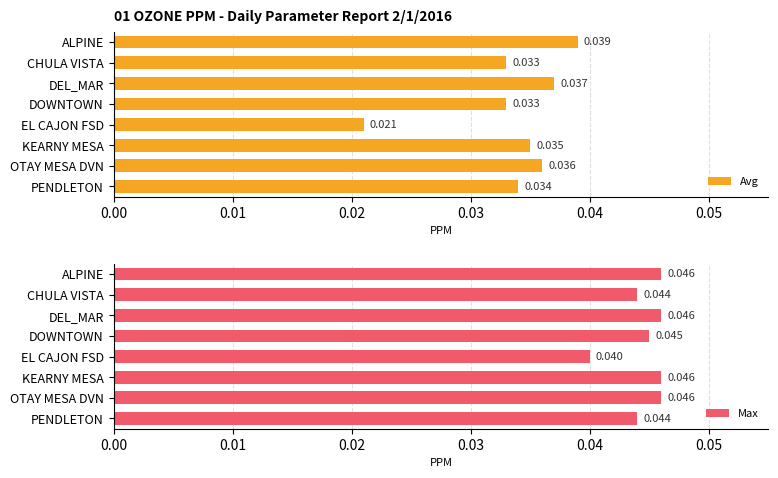

List the series in order of their overall mean, lowest first.

Avg, Max